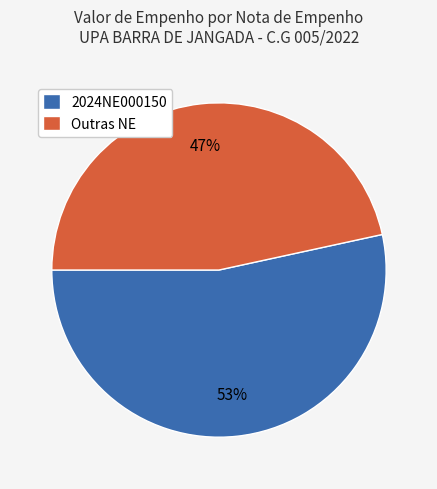

Rank the categories by value from lowest to highest.

Outras NE, 2024NE000150